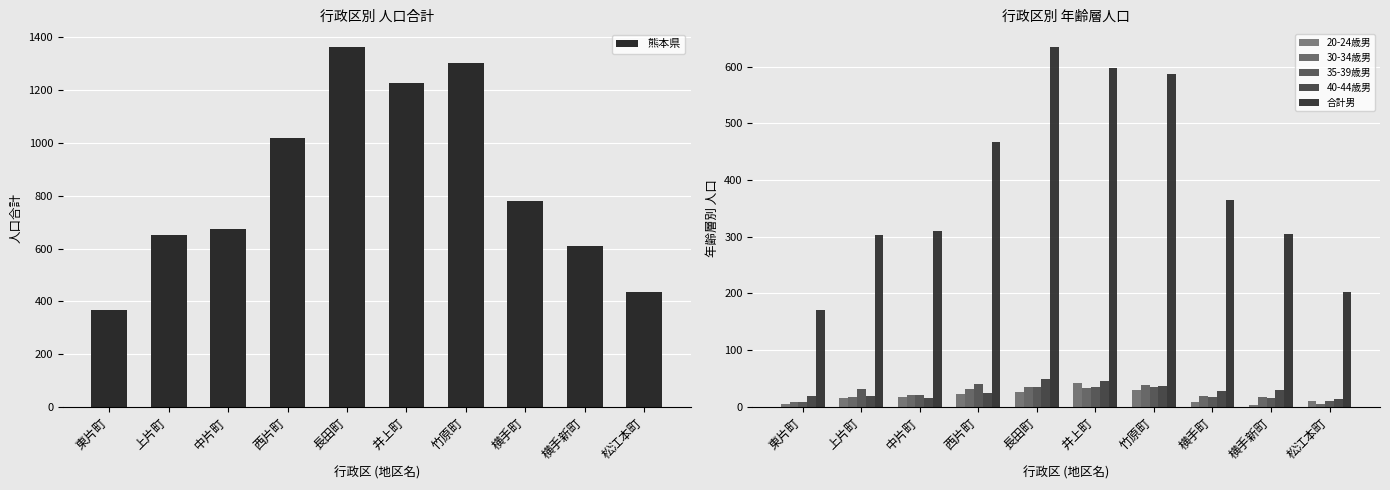

Rank the categories by 合計男 value from lowest to highest.

東片町, 松江本町, 上片町, 横手新町, 中片町, 横手町, 西片町, 竹原町, 井上町, 長田町